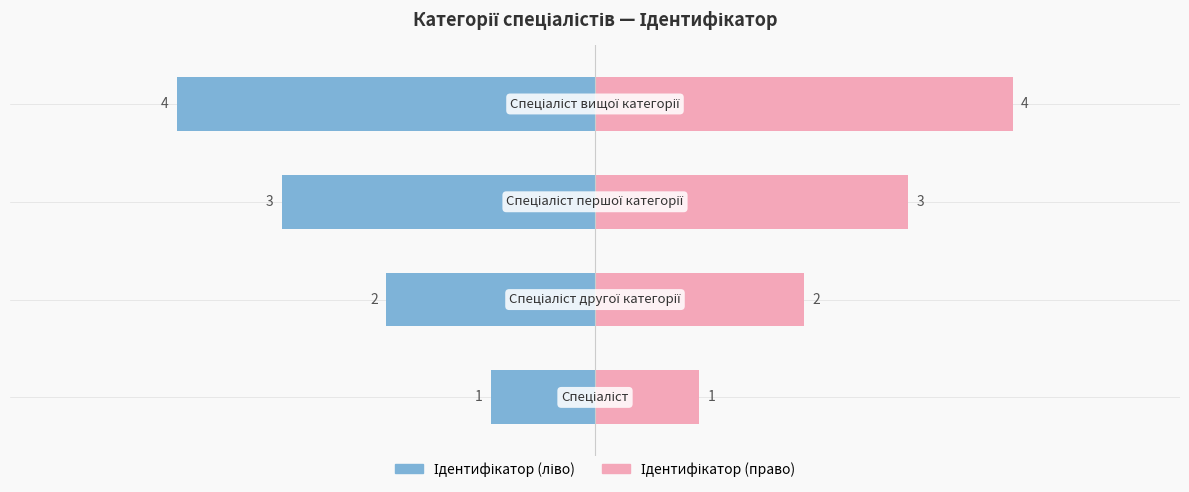

Count the Ідентифікатор (ліво) values in the range -3 to -1.

3